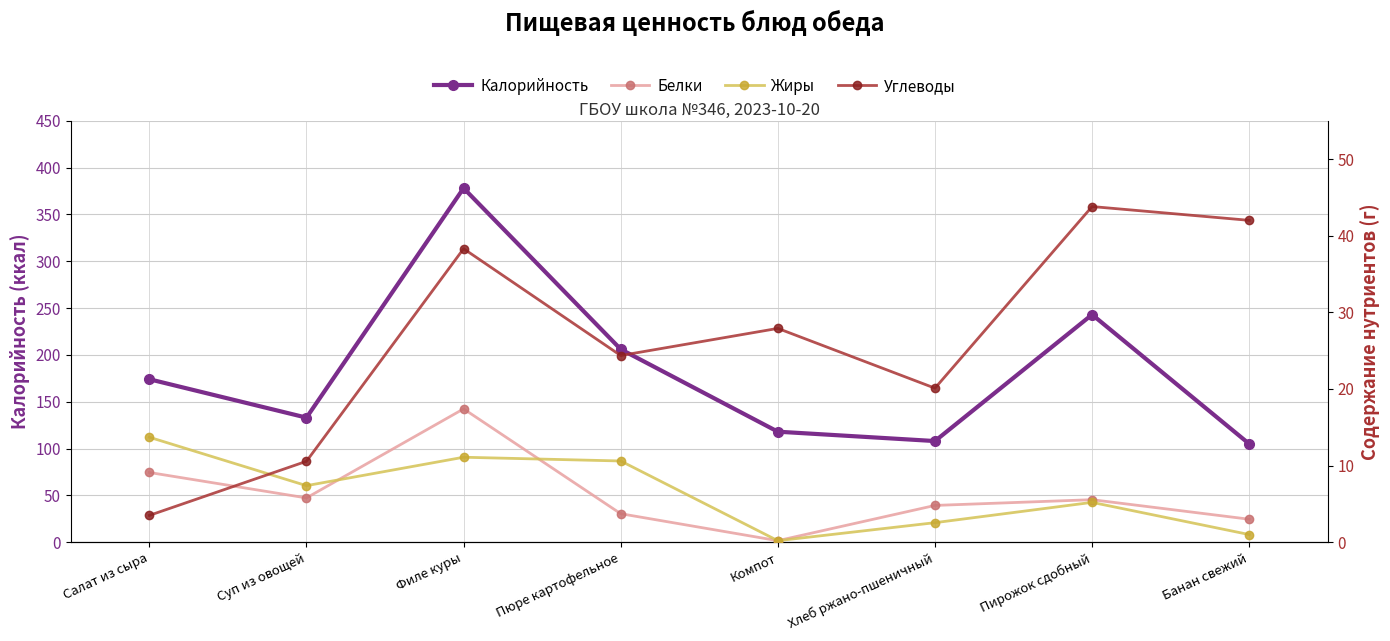

Where does the Жиры series first go above 7?

Салат из сыра